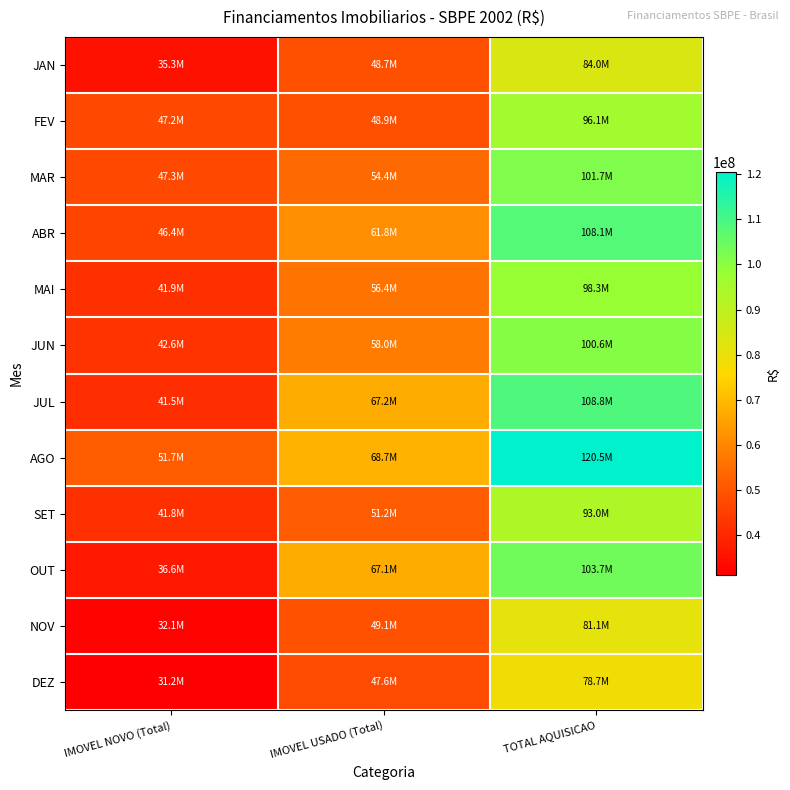

What is the difference between the highest and lowest values at IMOVEL USADO (Total)?

21181995